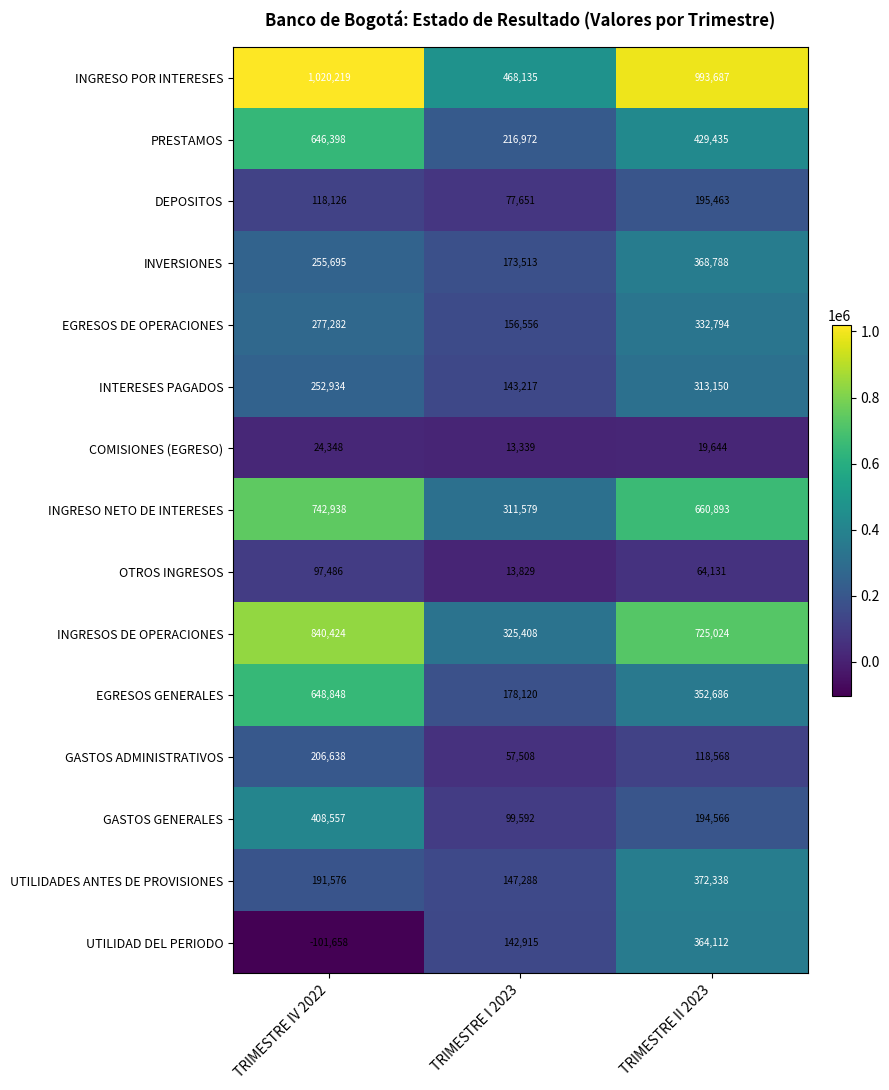

What is the average value of the EGRESOS GENERALES series?

393218